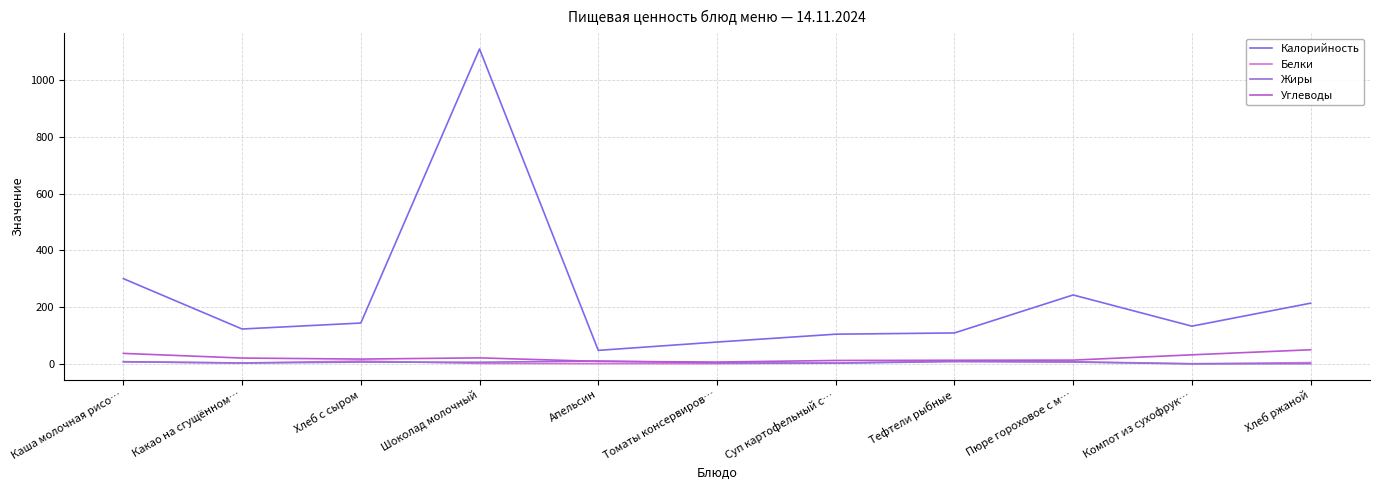

Is it true that Жиры equals 3.6 at Хлеб с сыром?

False